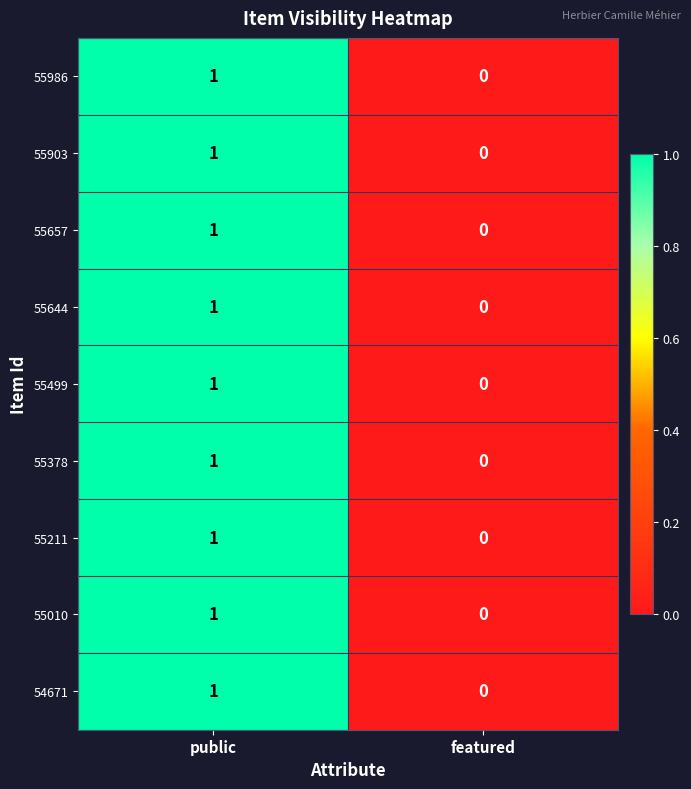

Where is 55986 nearest to the value 0?

featured